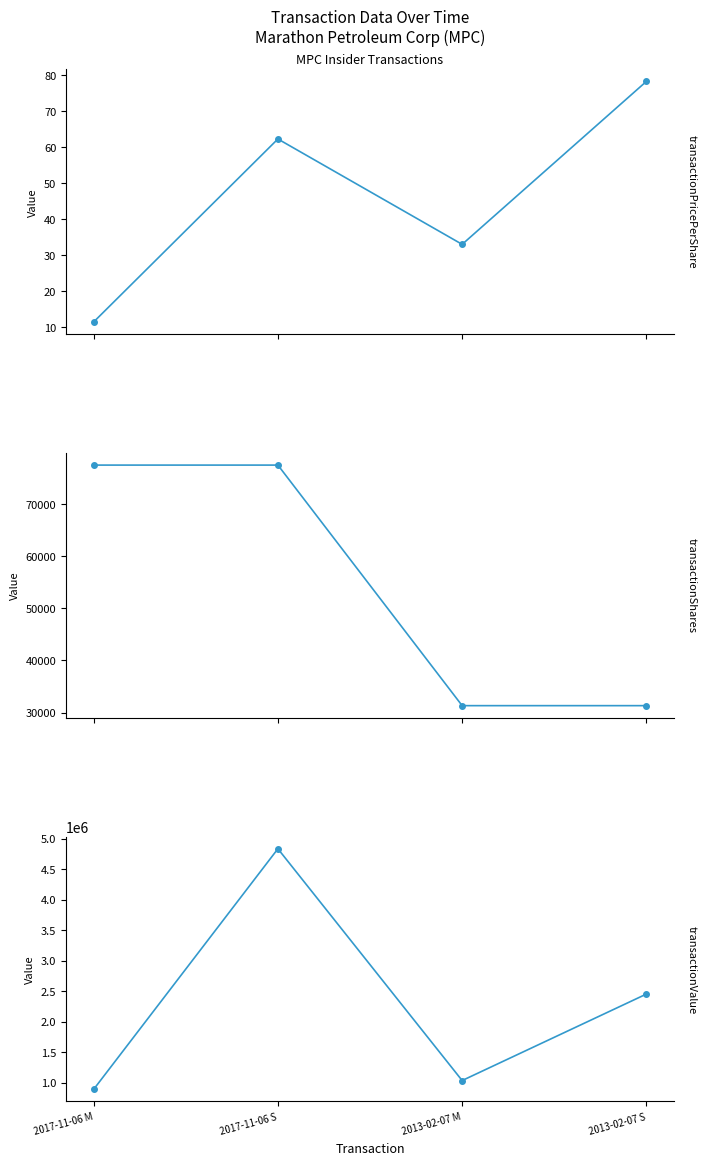

Reading left to right, list all the values displayed in this chart.

transactionPricePerShare: 2017-11-06 M=11.5	2017-11-06 S=62.3	2013-02-07 M=33.1	2013-02-07 S=78.4
transactionShares: 2017-11-06 M=77578.0	2017-11-06 S=77578.0	2013-02-07 M=31317.0	2013-02-07 S=31317.0
transactionValue: 2017-11-06 M=890870.0	2017-11-06 S=4836784.0	2013-02-07 M=1035228.0	2013-02-07 S=2453908.0